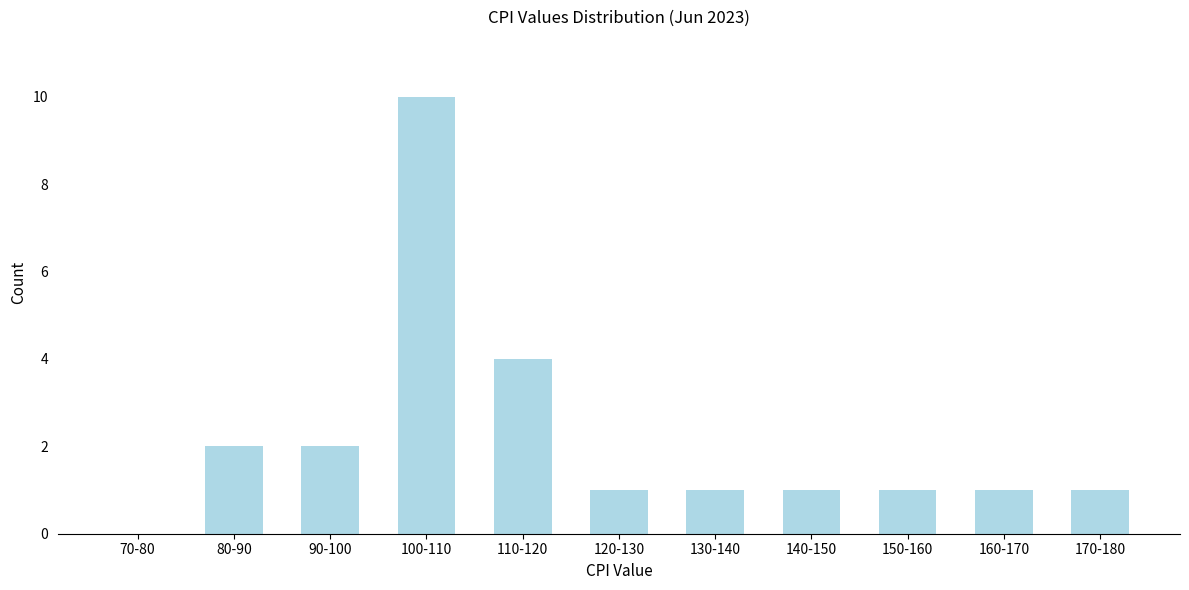

Reading right to left, what are all the values shown in this chart?

170-180=1	160-170=1	150-160=1	140-150=1	130-140=1	120-130=1	110-120=4	100-110=10	90-100=2	80-90=2	70-80=0